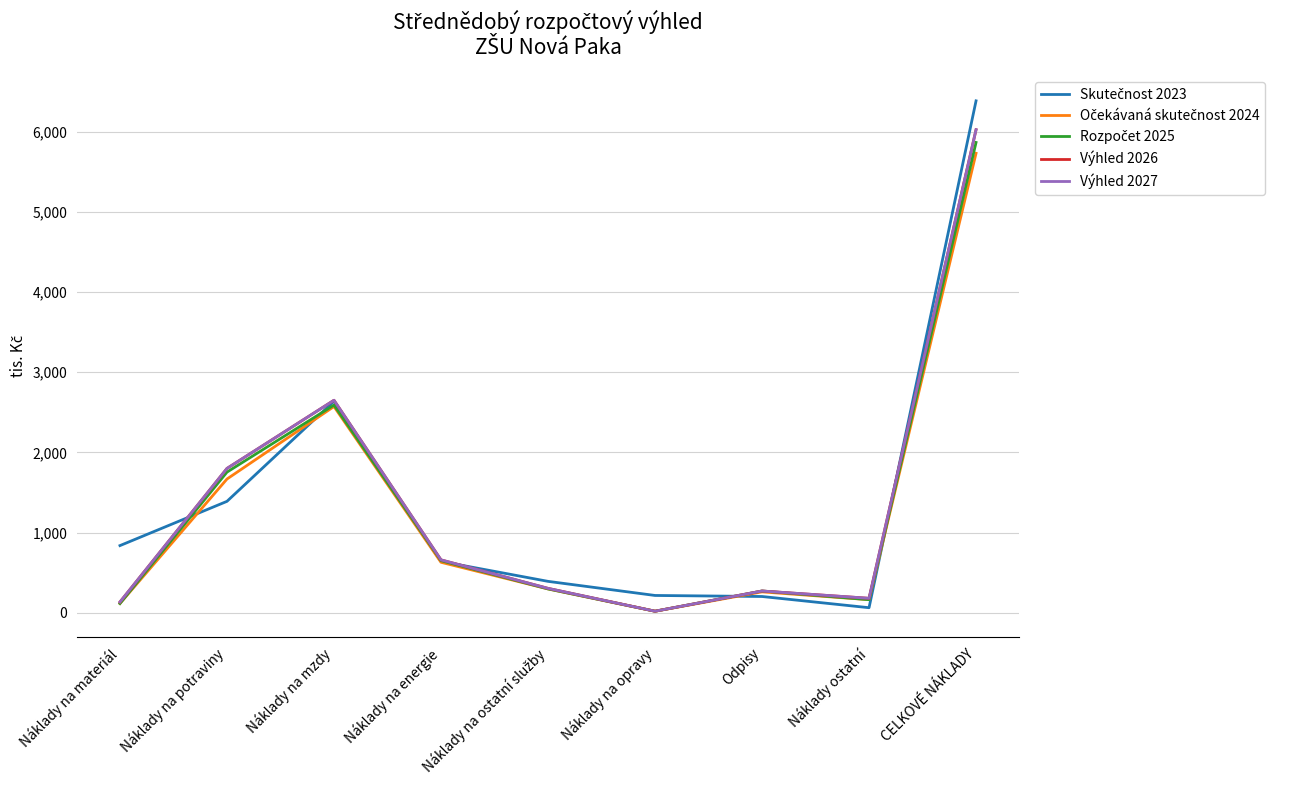

Rank the series at Náklady na ostatní služby from lowest to highest value.

Očekávaná skutečnost 2024, Rozpočet 2025, Výhled 2026, Výhled 2027, Skutečnost 2023